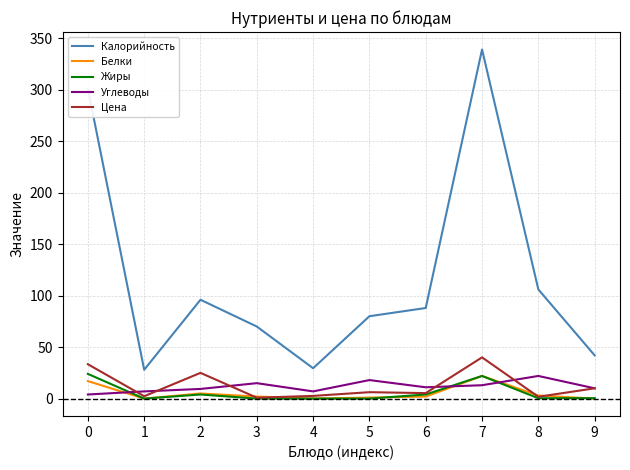

Which series has the largest range (max minus min)?

Калорийность